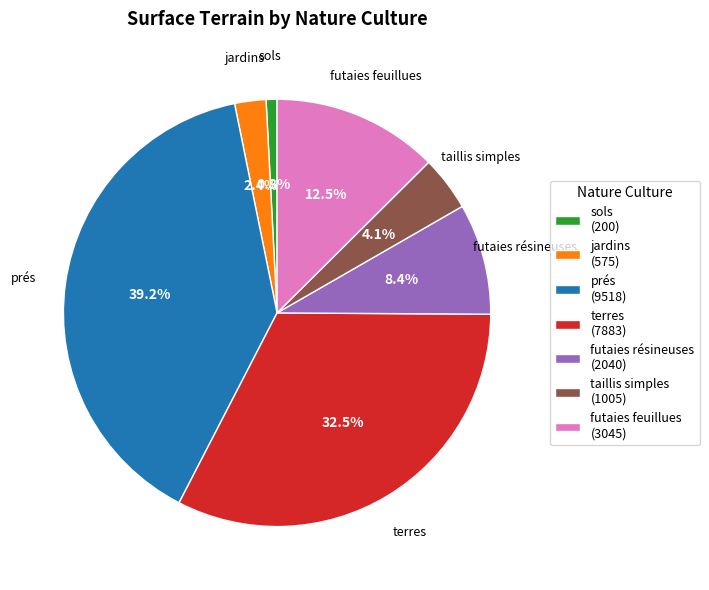

Between taillis simples (1005) and sols (200), which is larger?

taillis simples (1005)